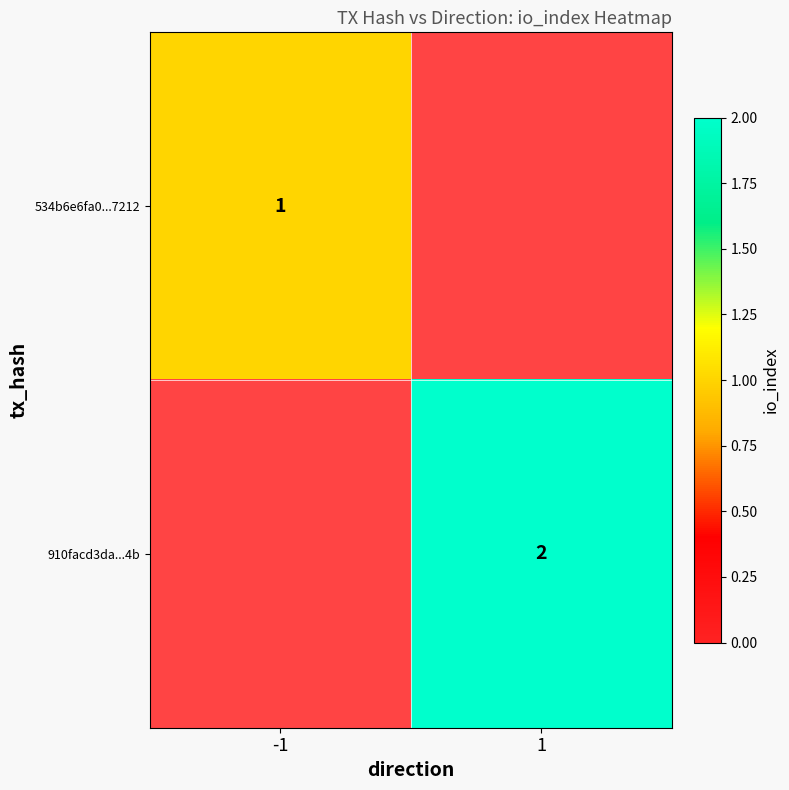

The value of 910facd3da...4b at 1 is 2. True or false?

True